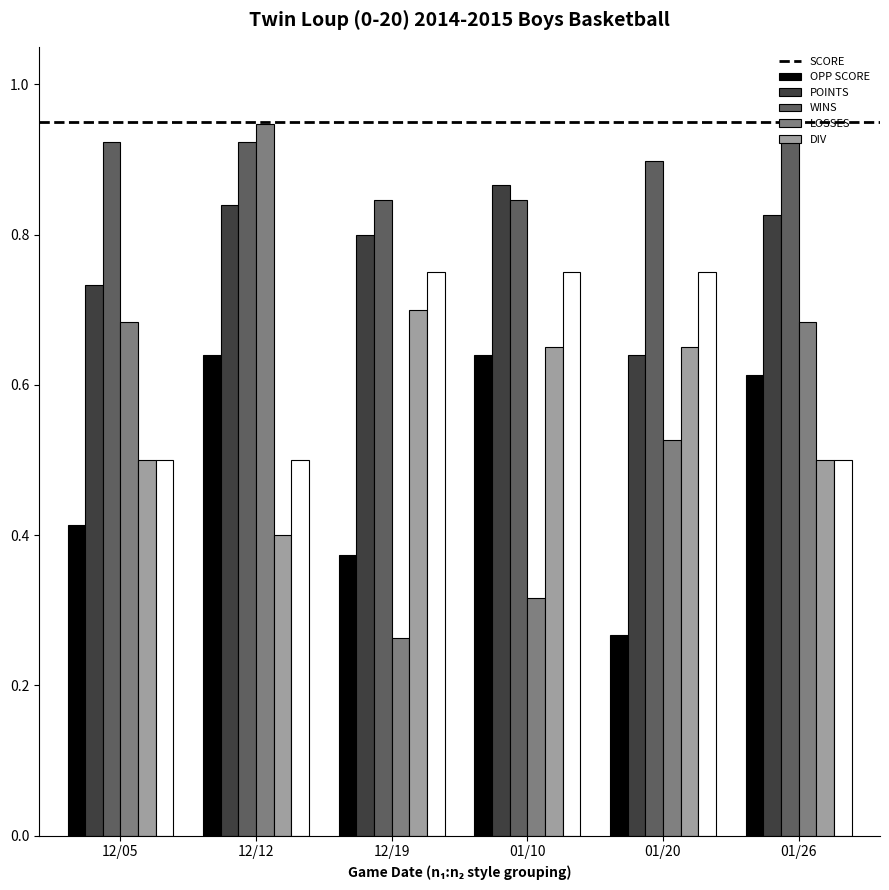

What are all the series names shown in the legend?

SCORE, OPP SCORE, POINTS, WINS, LOSSES, DIV